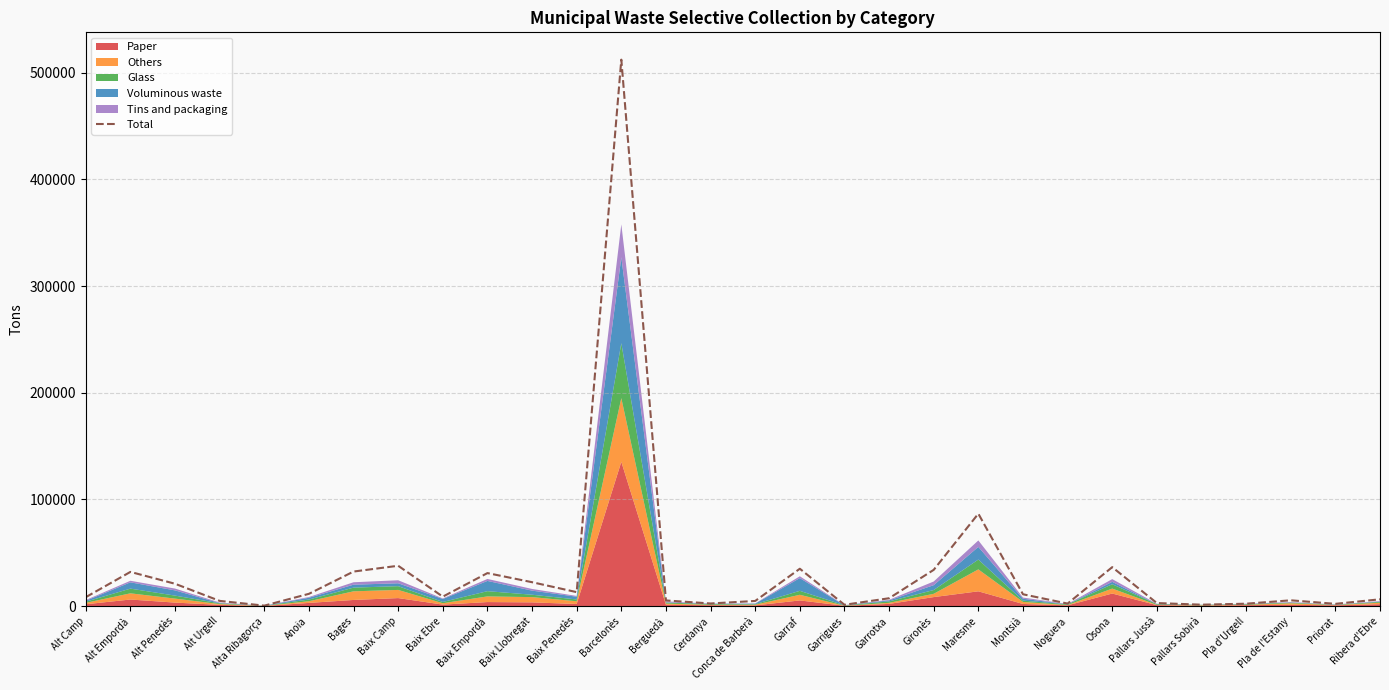

At which label is Total closest to 256322?

Maresme